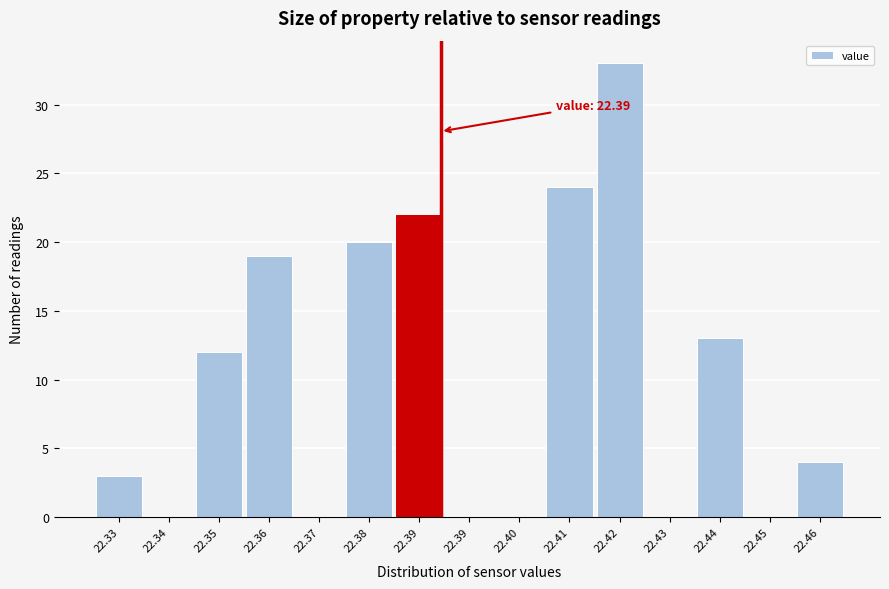

Are the bars horizontal?

No